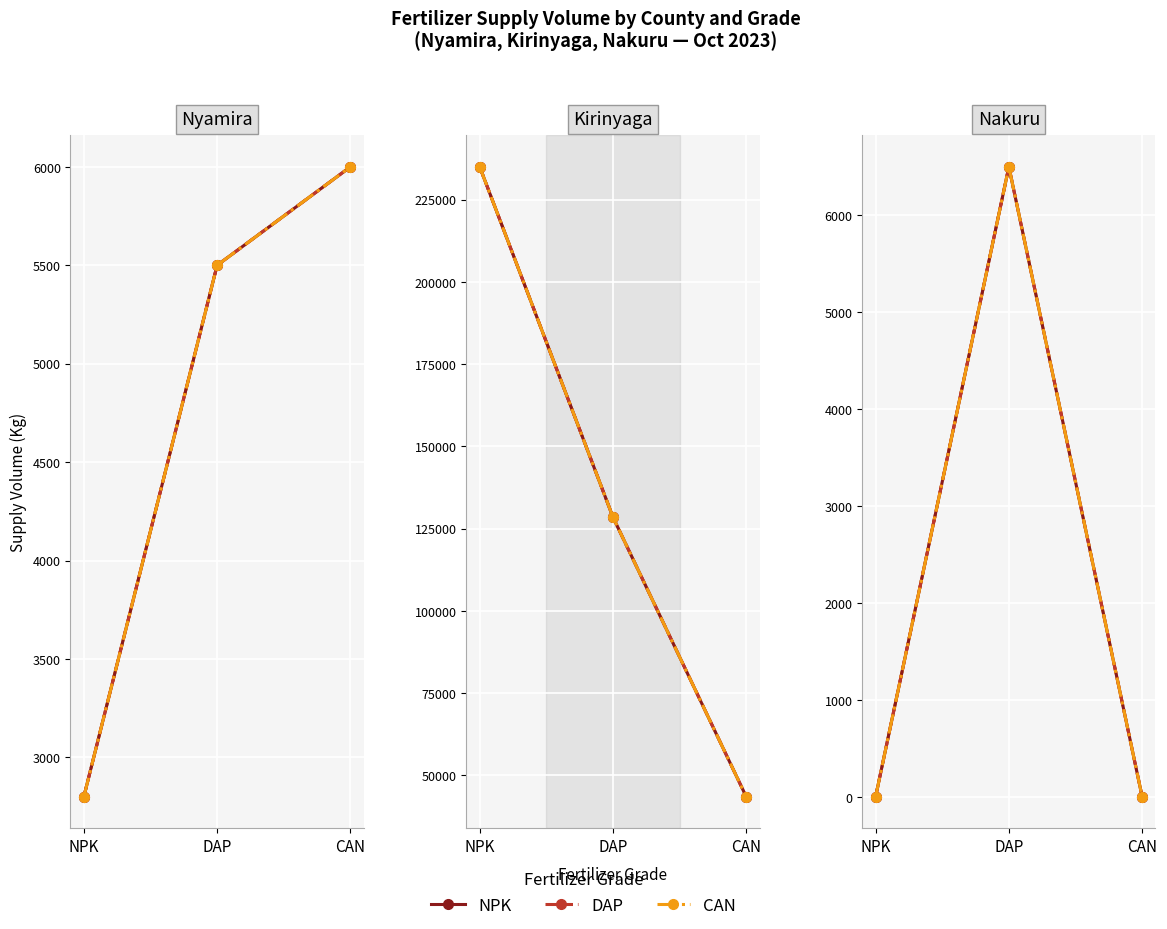

Which category has the highest value in the CAN series?

DAP